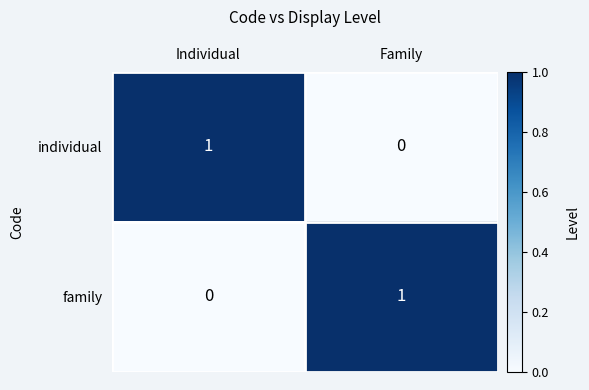

Is the value of individual at Family greater than the value of family at Family?

No